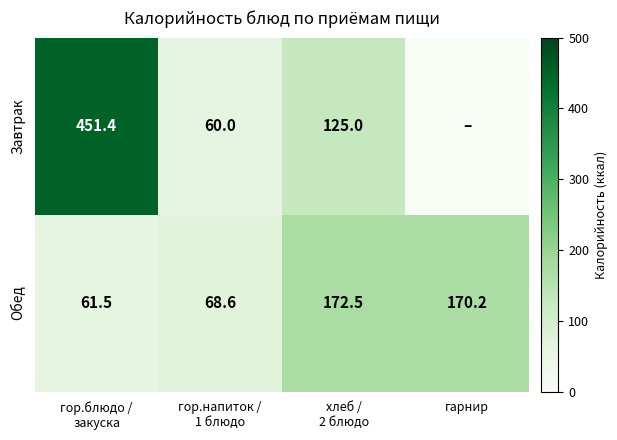

What is the difference between the highest and lowest values at хлеб /
2 блюдо?

47.5